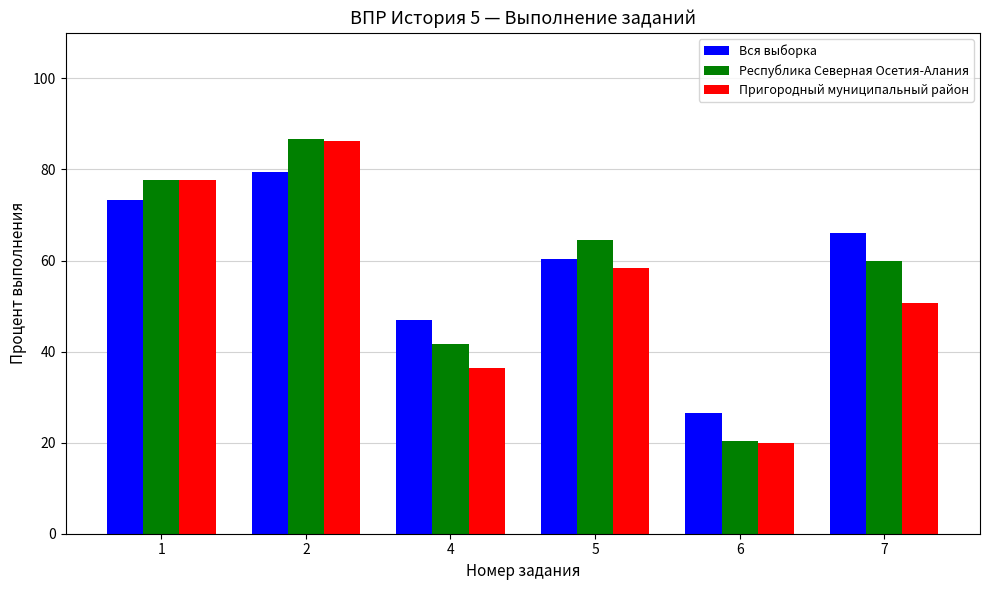

What is the average value of the Пригородный муниципальный район series?

54.9